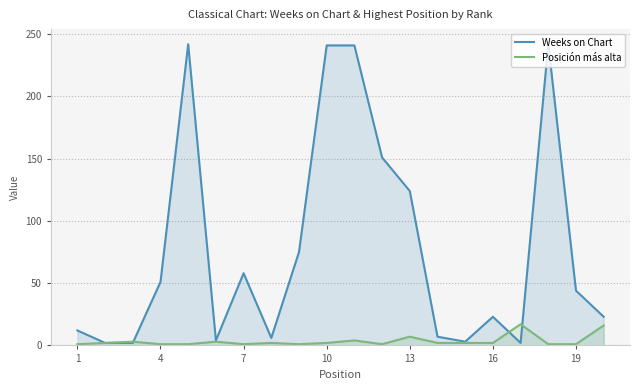

Which series has the largest total across all categories?

Weeks on Chart